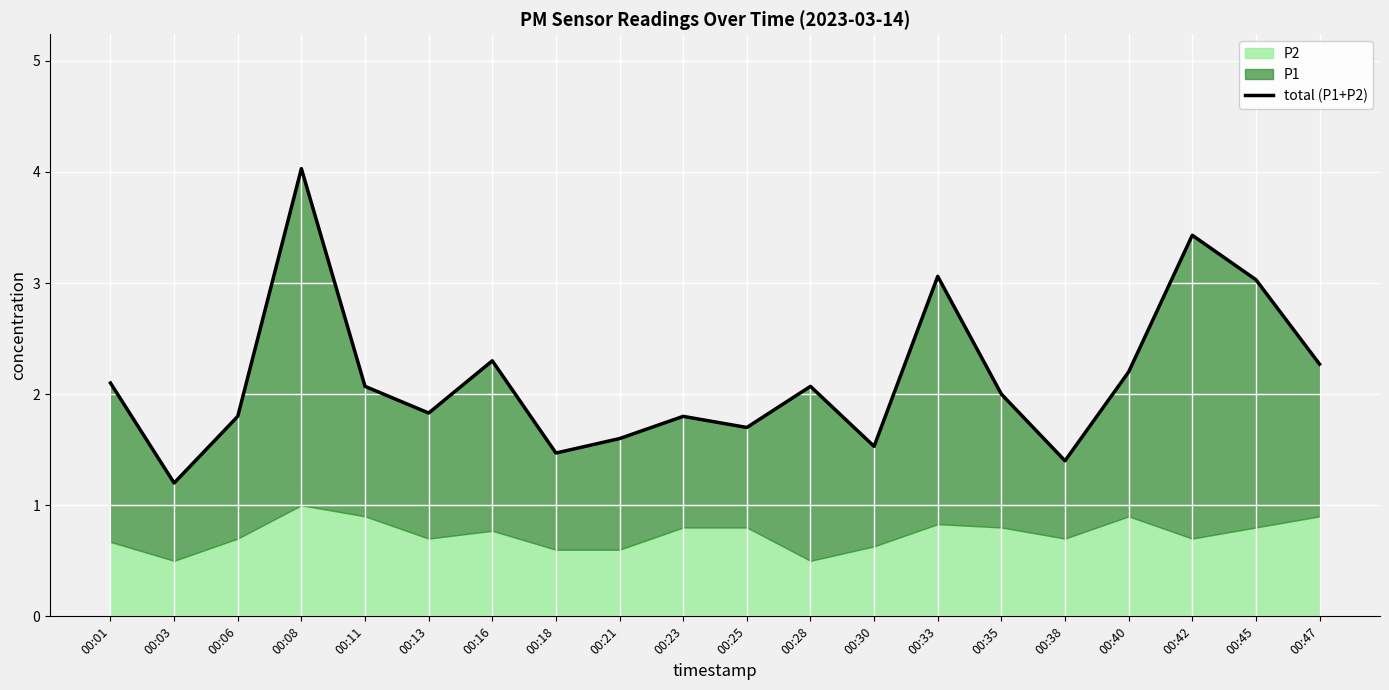

The value at 00:38 is 0.7. True or false?

False